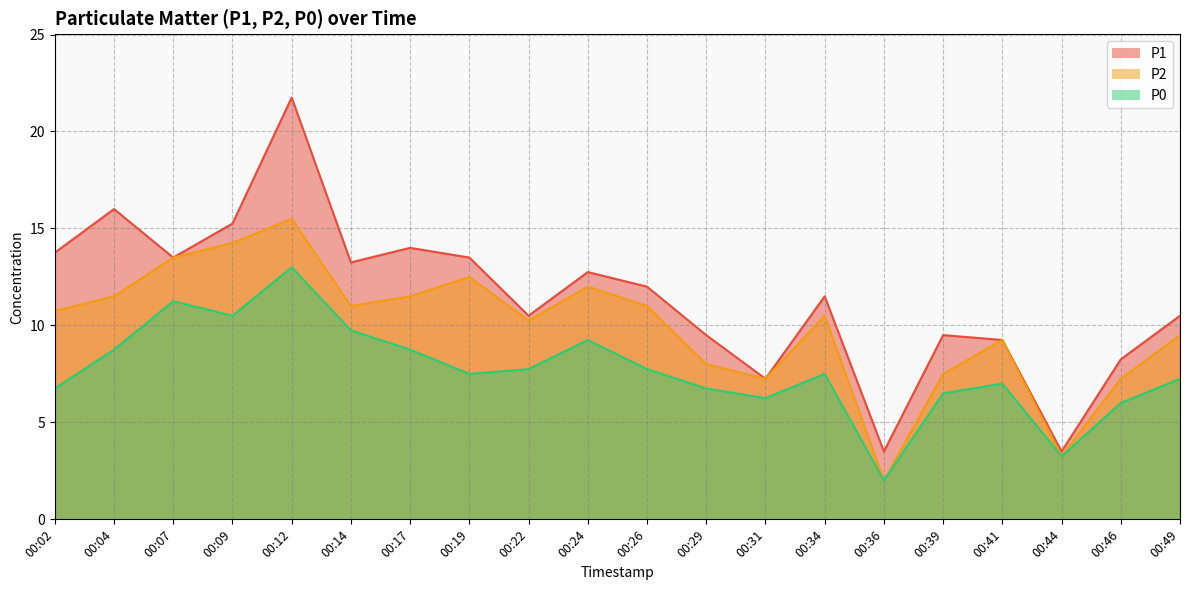

Which series has the largest total across all categories?

P1